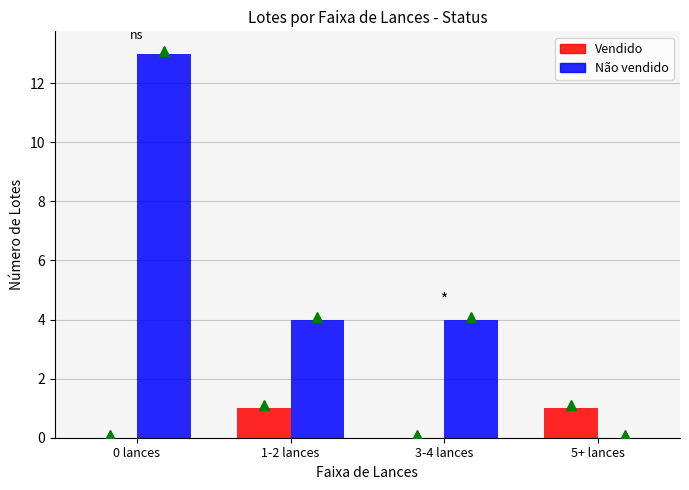

How many values in Não vendido are above zero?

3